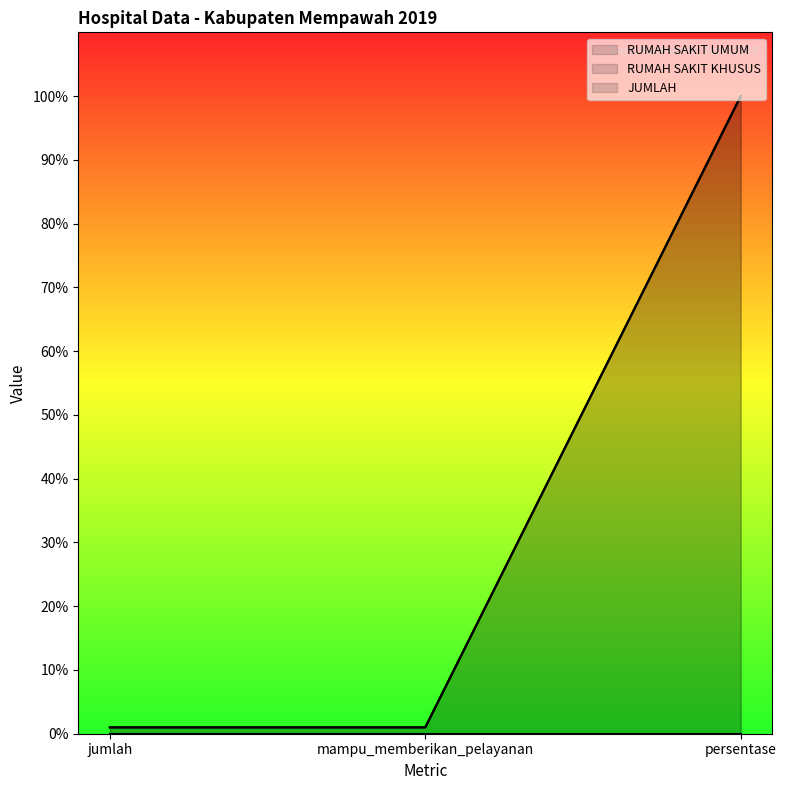

Does the chart display data point markers on the line(s)?

No